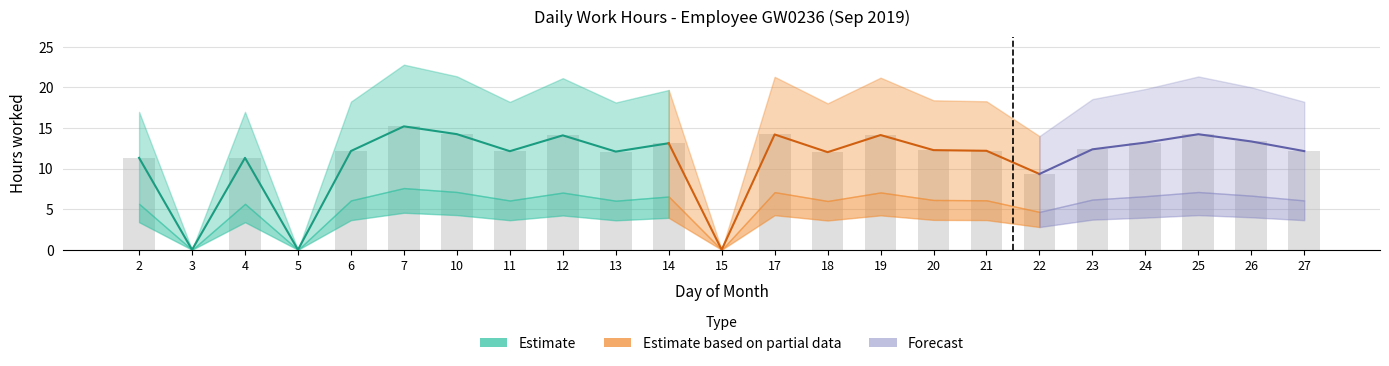

Are the bars horizontal?

No